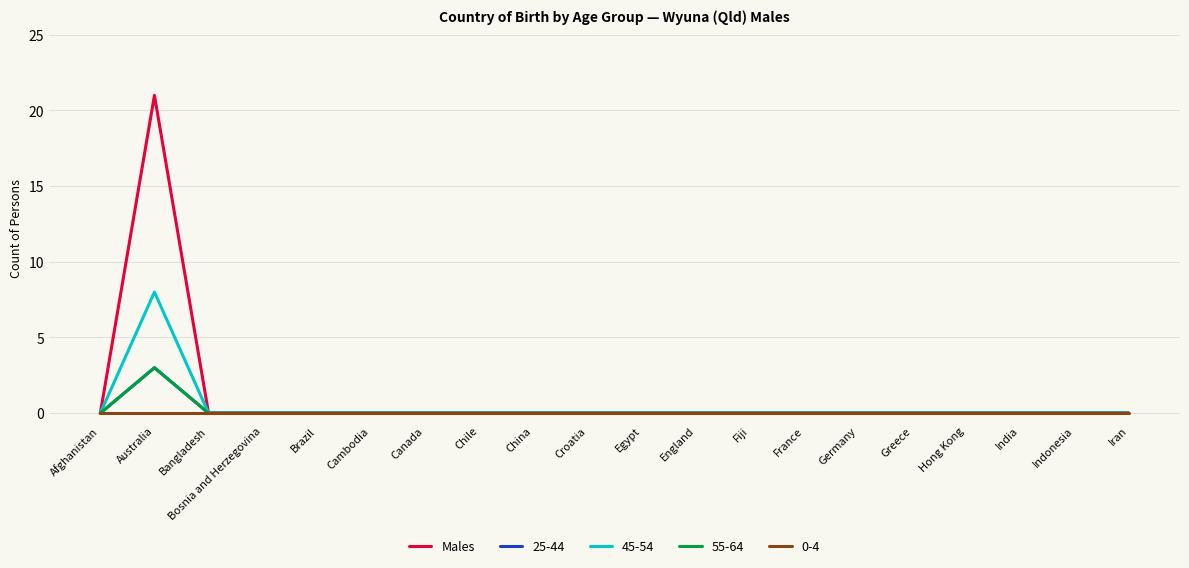

What position from the right is China?

12